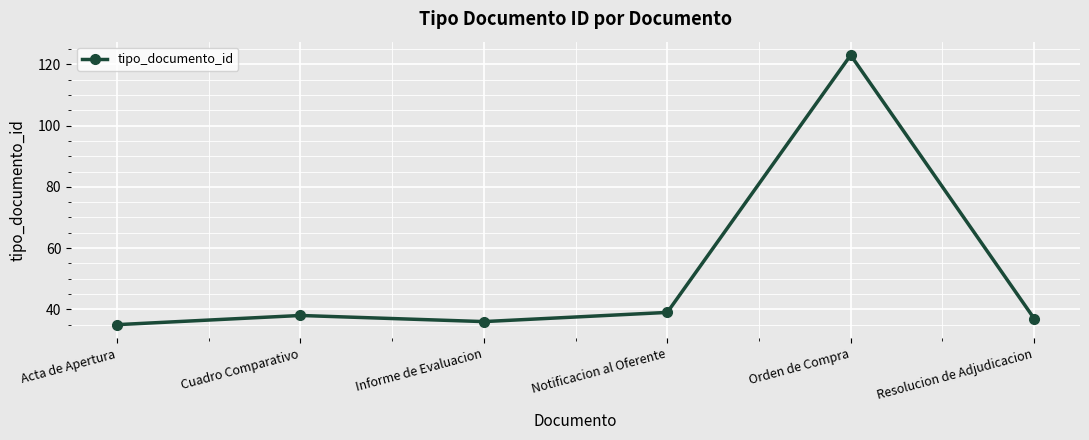

The value at Cuadro Comparativo is 38. True or false?

True